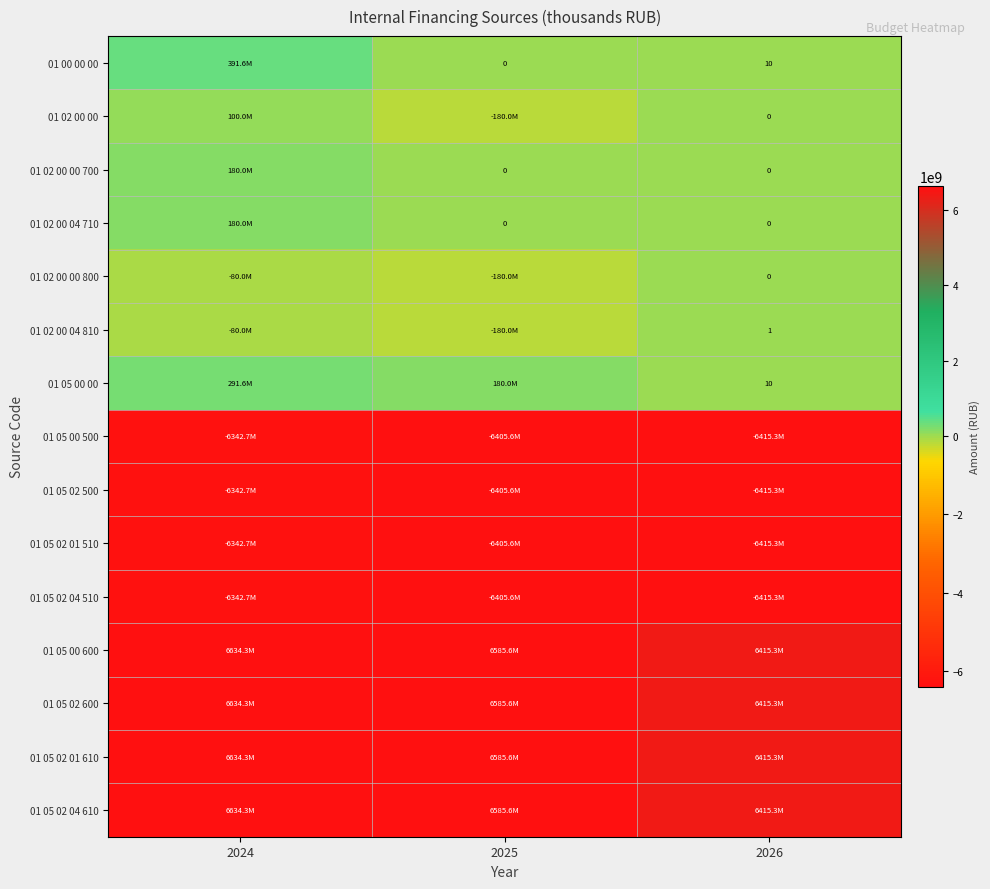

Count the number of categories in the chart.

3